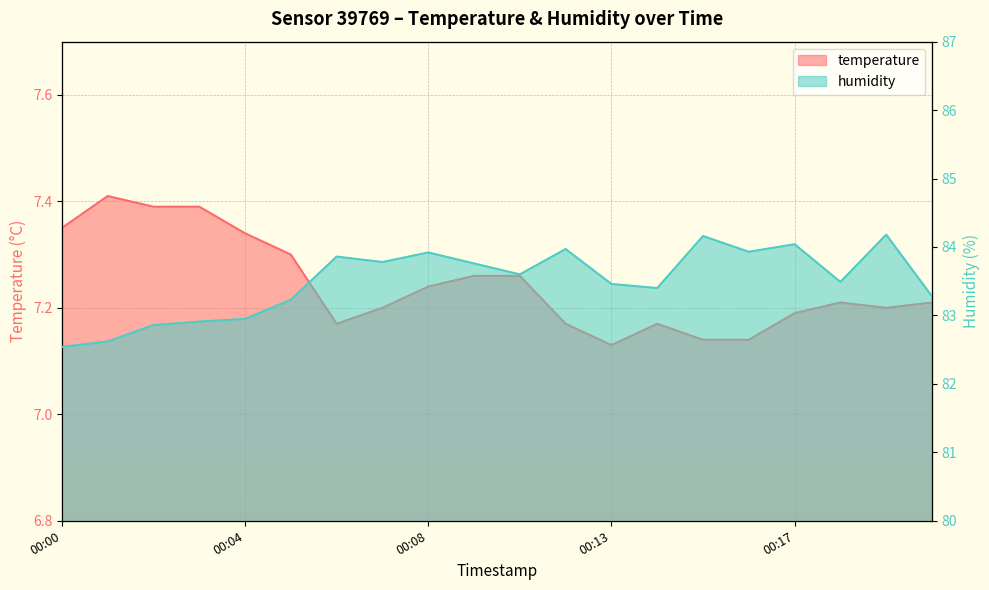

True or false: temperature and humidity intersect in this chart.

False